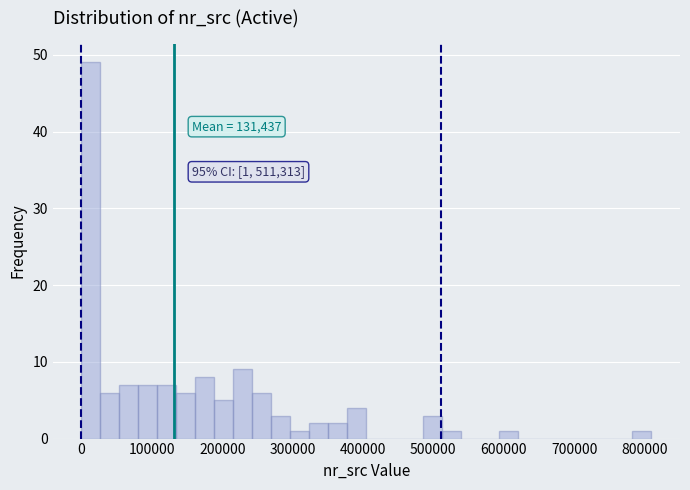

Read against the x-axis, roughly where is the centre of the tallest bar?

10000